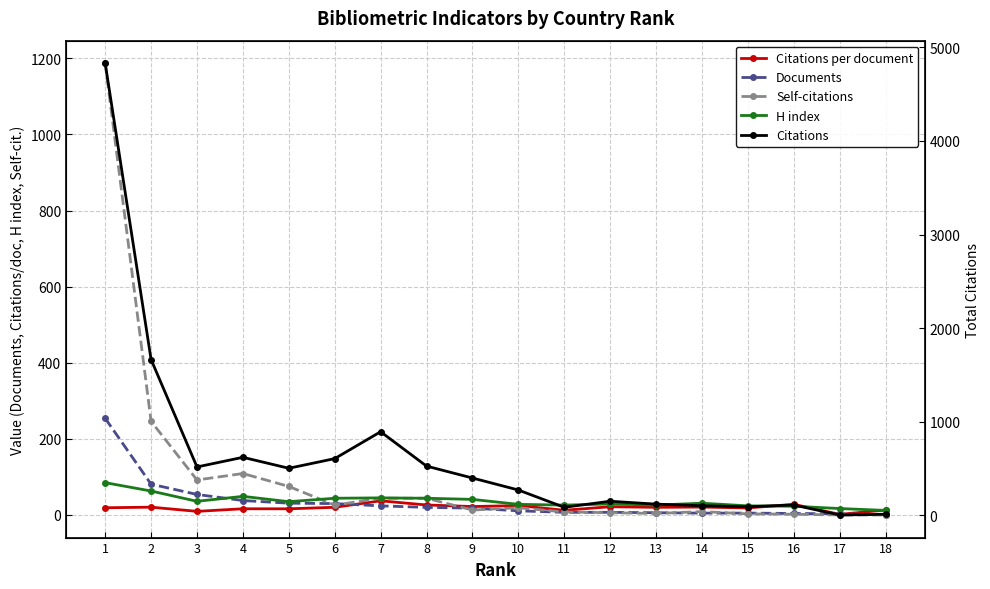

In Citations, how many points are lower than both neighbors (excluding endpoints)?

5